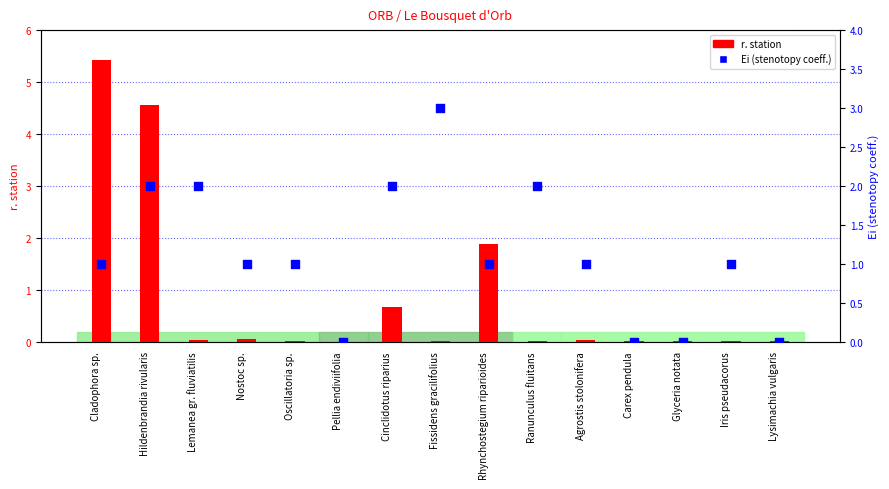

At how many categories does at least one series exceed 4?

2